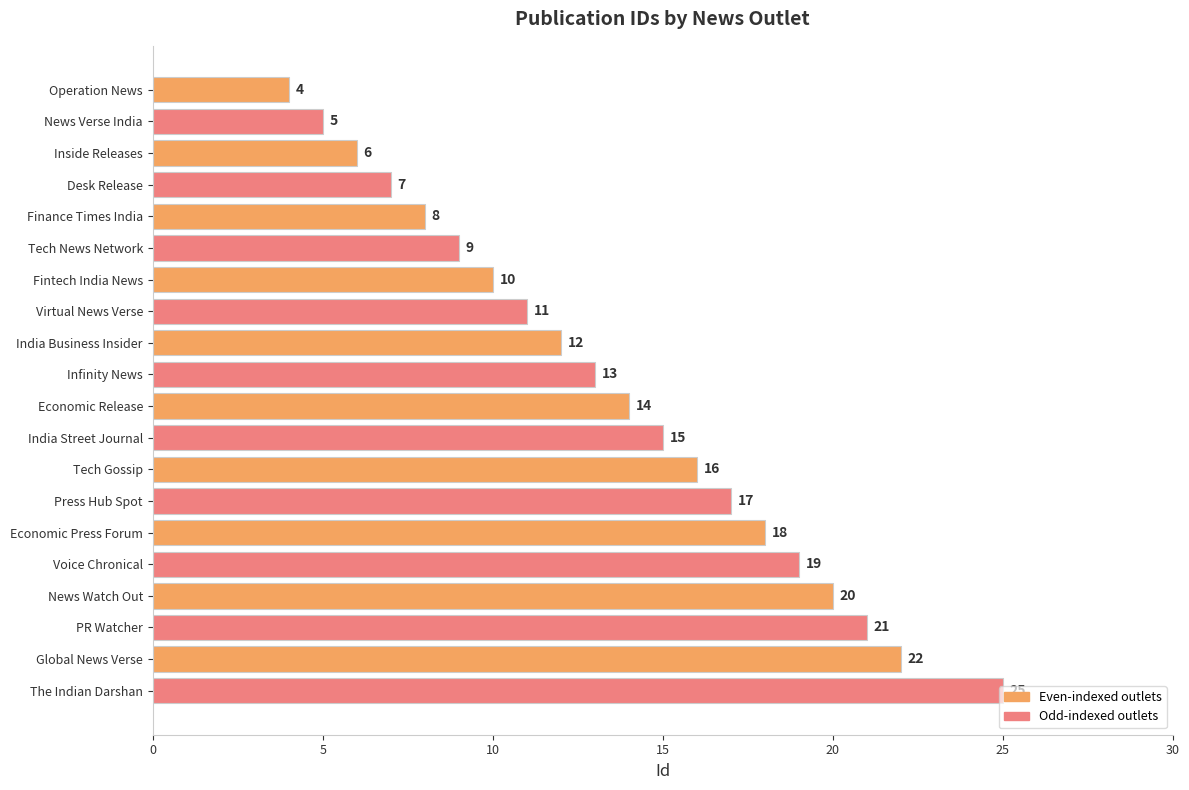

Where is the data nearest to the value 14?

Economic Release